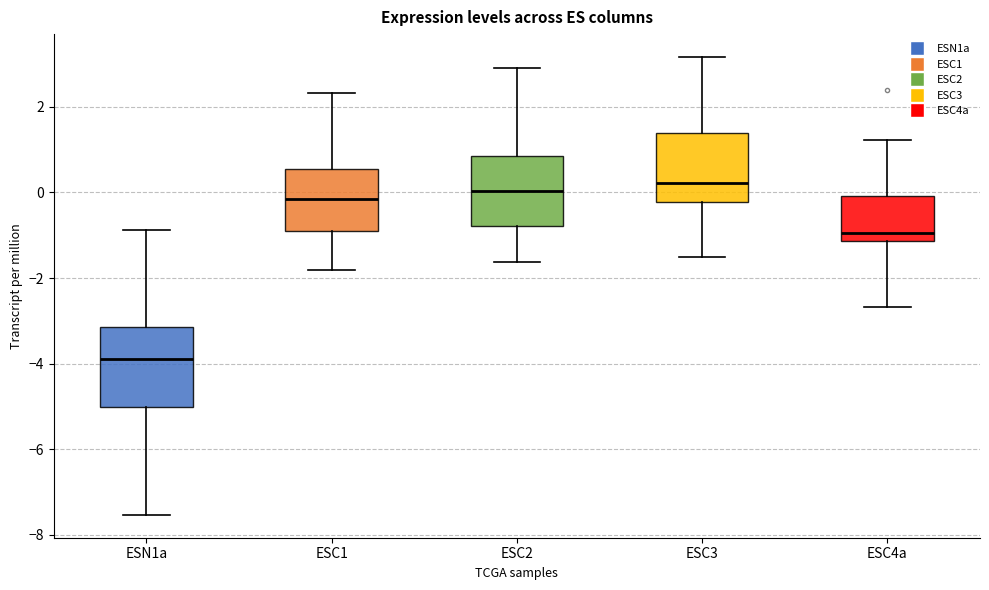

Which box has the lowest median line?

ESN1a